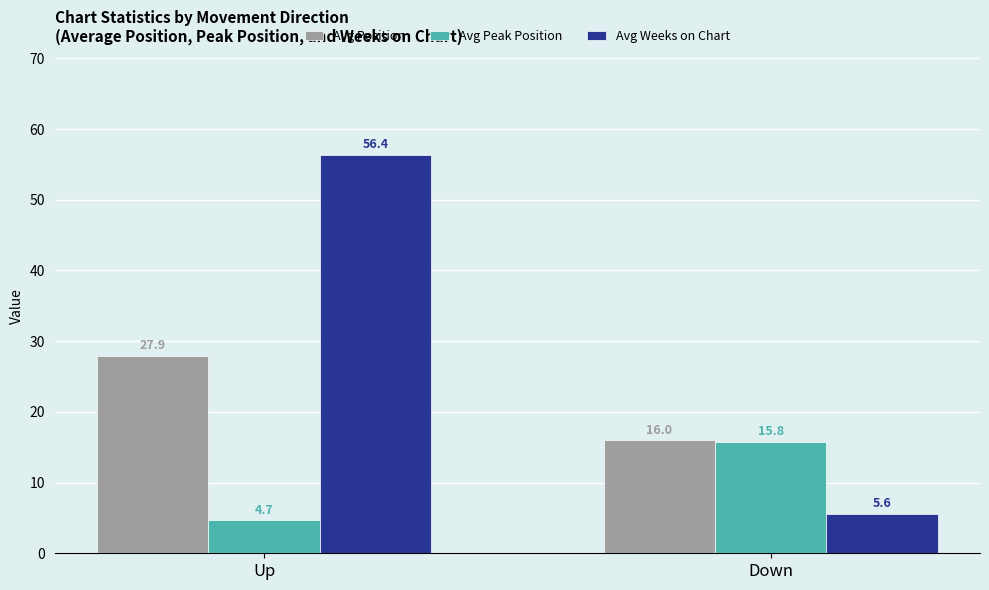

What is the value of the Avg Position bar at the 2nd from the left?

16.0